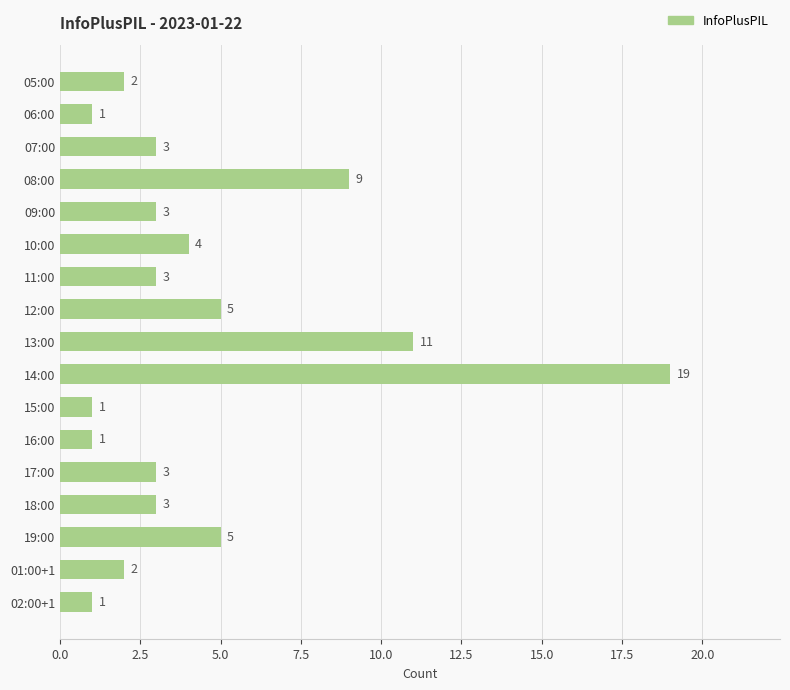

What is the value of the 8th bar from the top?

5